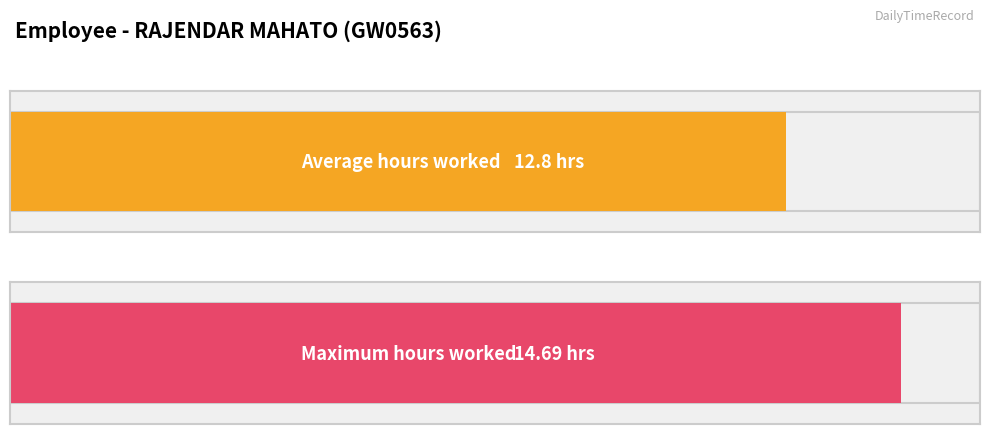

Are the bars horizontal?

Yes